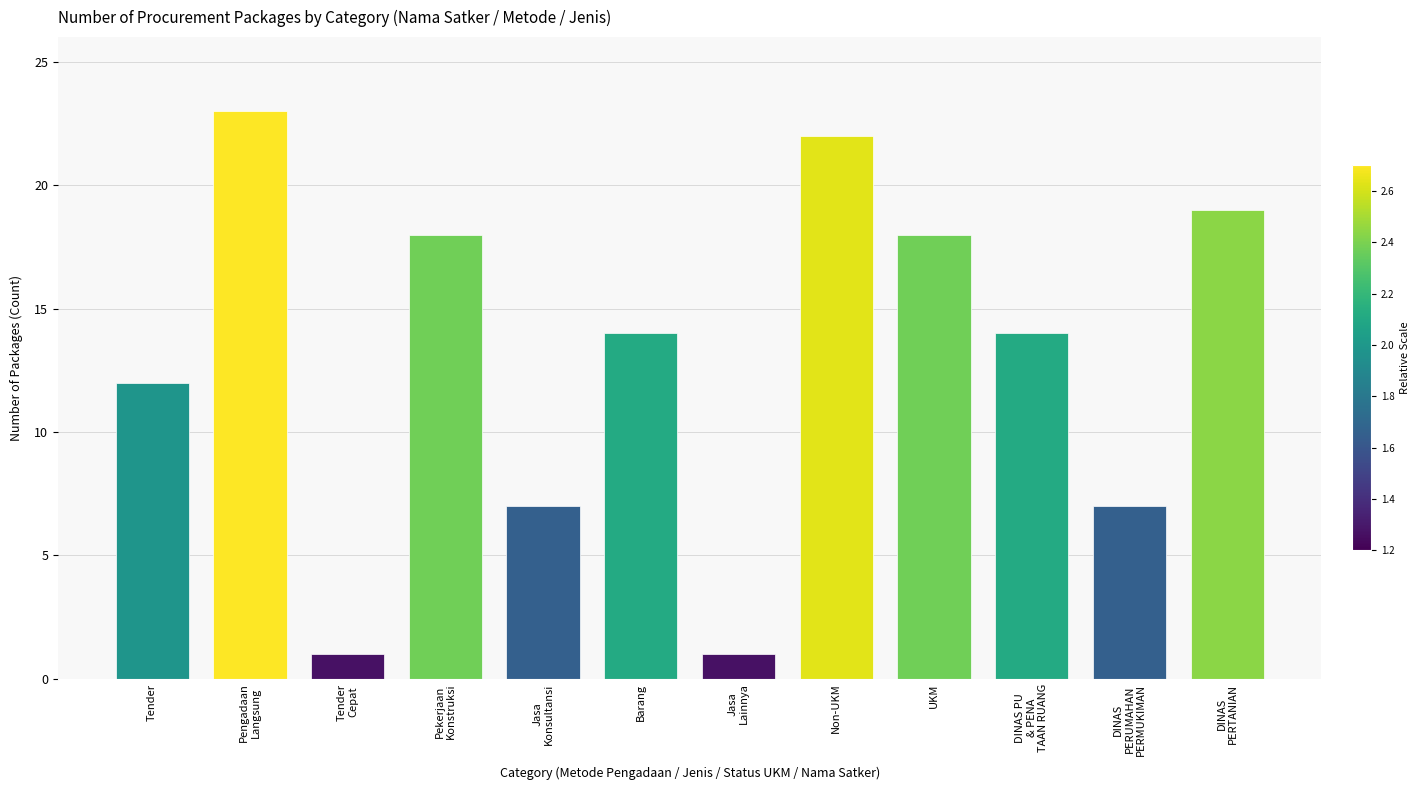

What is the label of the 2nd bar from the left?

Pengadaan
Langsung